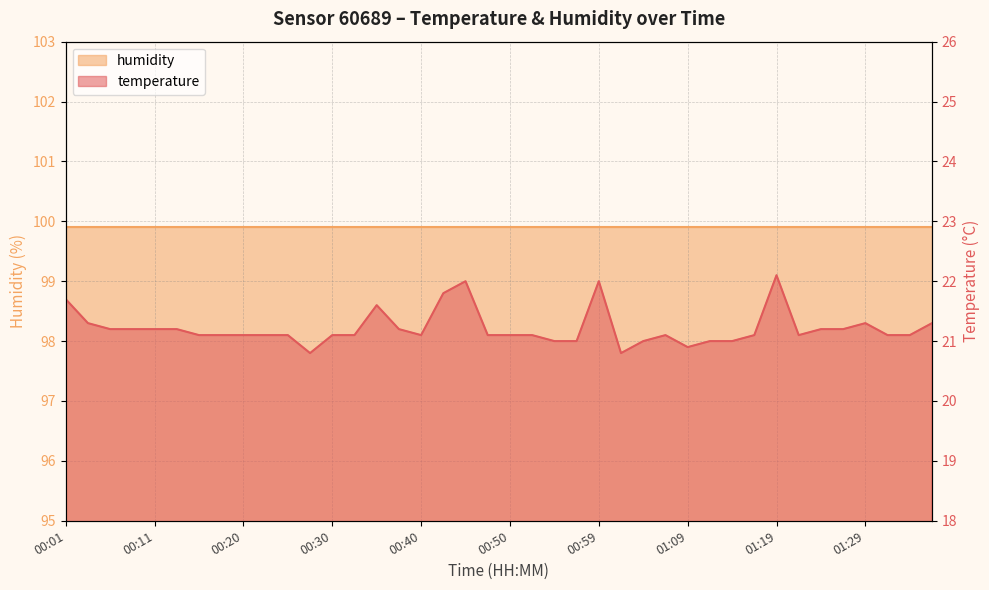

Reading right to left, list all the values displayed in this chart.

21.3	21.1	21.1	21.3	21.2	21.2	21.1	22.1	21.1	21.0	21.0	20.9	21.1	21.0	20.8	22.0	21.0	21.0	21.1	21.1	21.1	22.0	21.8	21.1	21.2	21.6	21.1	21.1	20.8	21.1	21.1	21.1	21.1	21.1	21.2	21.2	21.2	21.2	21.3	21.7